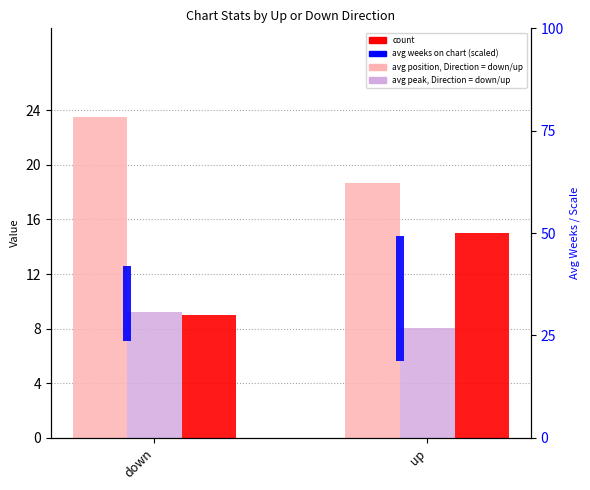

What is the approximate value of Avg Weeks (rank) at up?

30.5